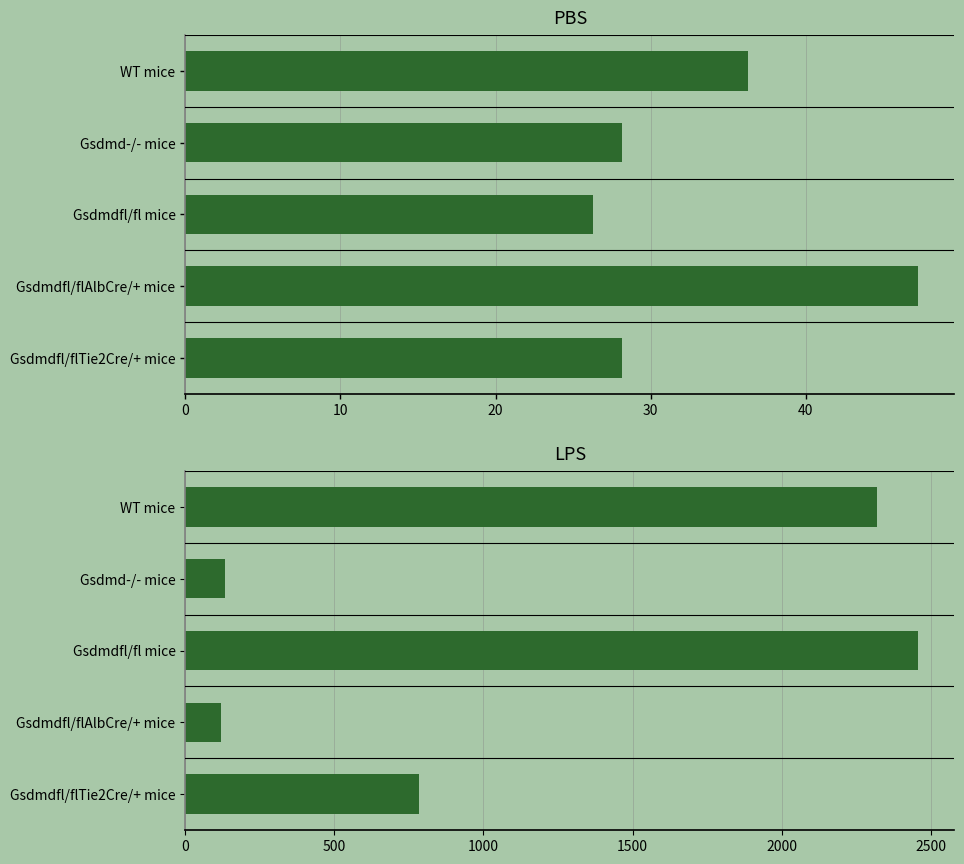

Is the value of LPS at Gsdmdfl/fl mice greater than the value of PBS at Gsdmdfl/fl mice?

Yes